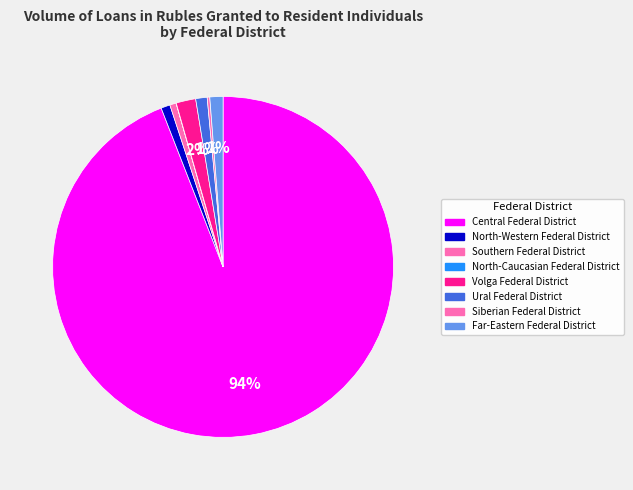

What is the change in value from Central Federal District to Southern Federal District?

-2312027